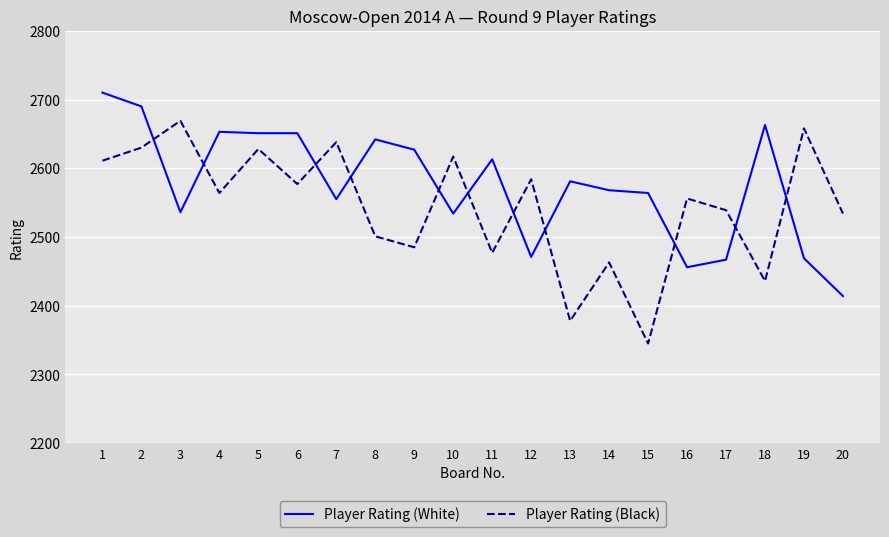

Is the value of Player Rating (Black) at 16 greater than the value of Player Rating (White) at 3?

Yes